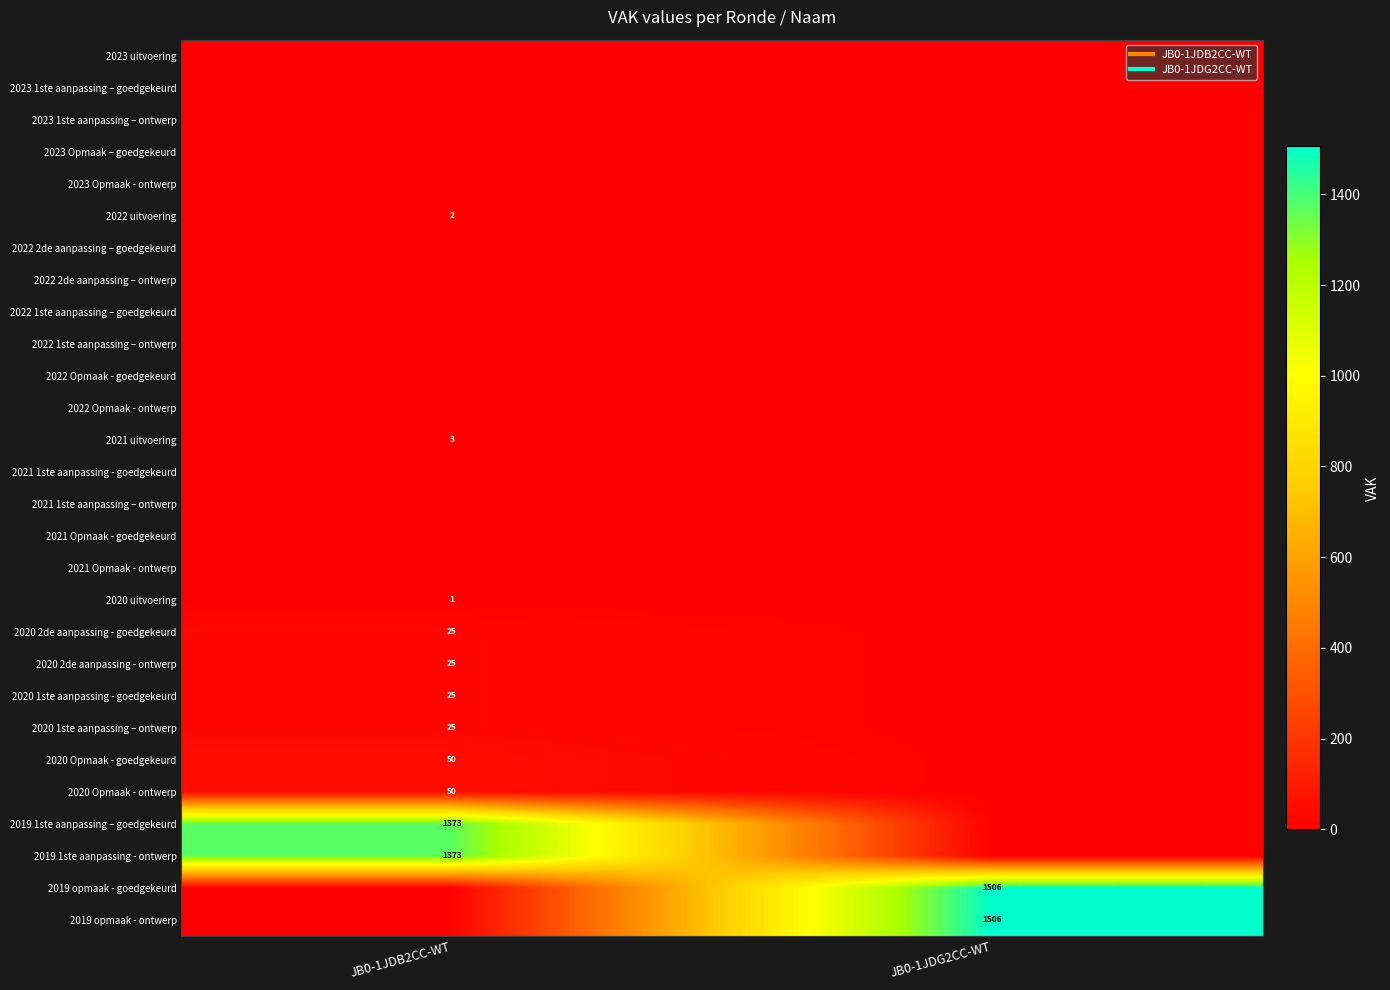

At how many categories does at least one series exceed 673?

2